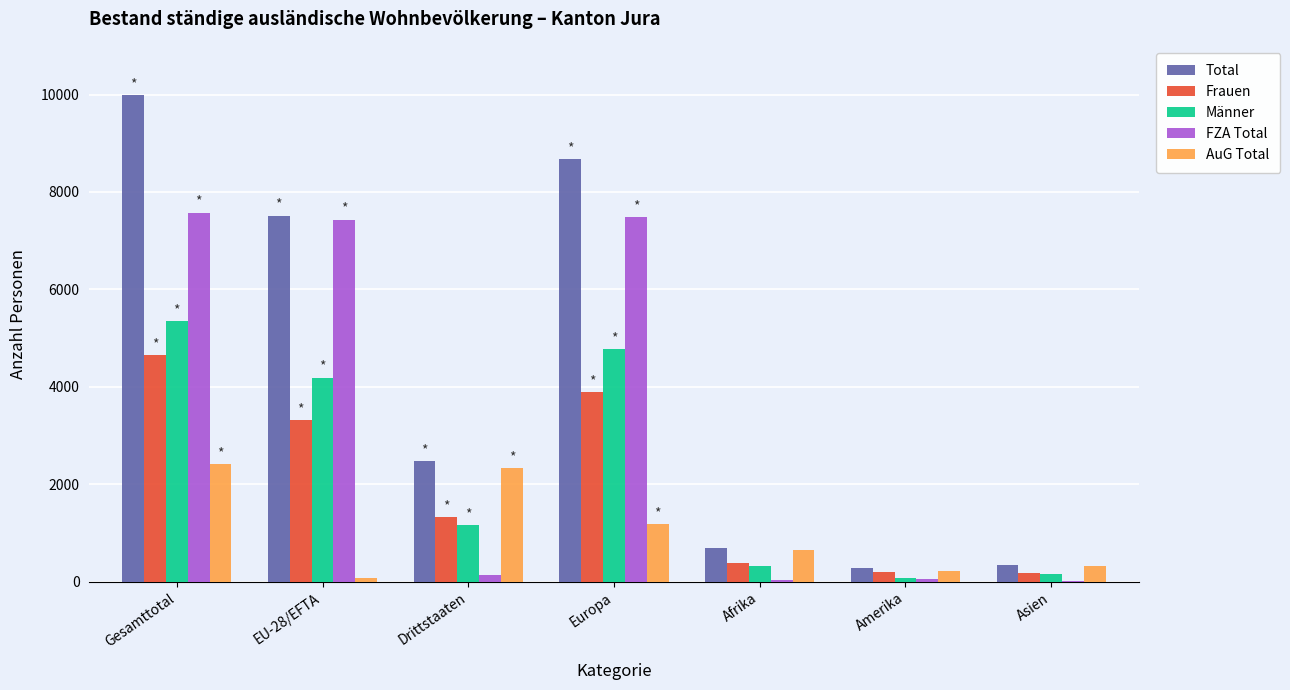

What are all the series names shown in the legend?

Total, Frauen, Männer, FZA Total, AuG Total